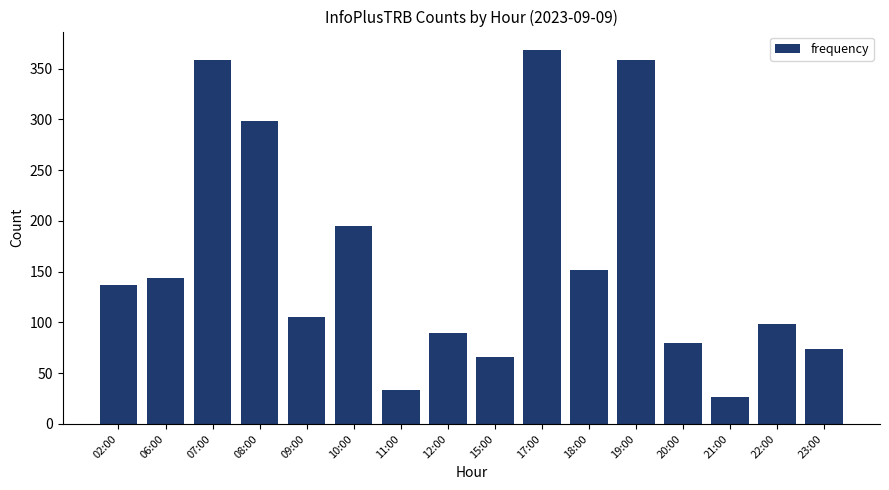

What is the ratio of the value at 22:00 to the value at 20:00?

1.2